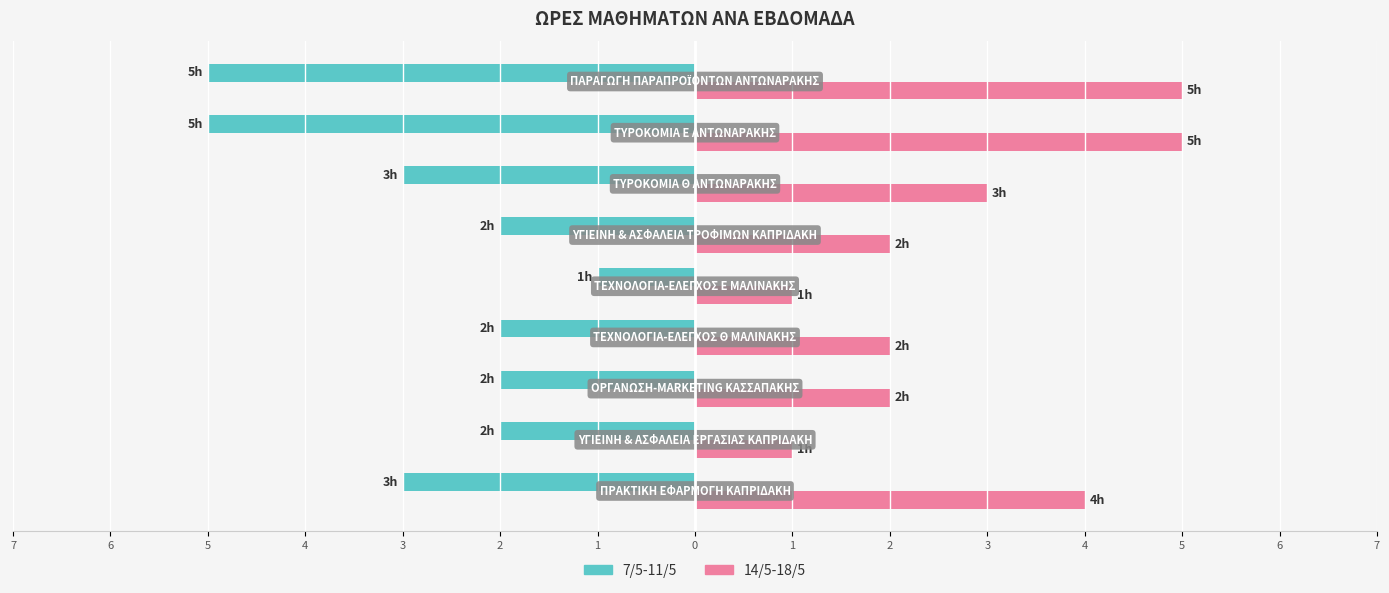

What are all the series names shown in the legend?

7/5-11/5, 14/5-18/5